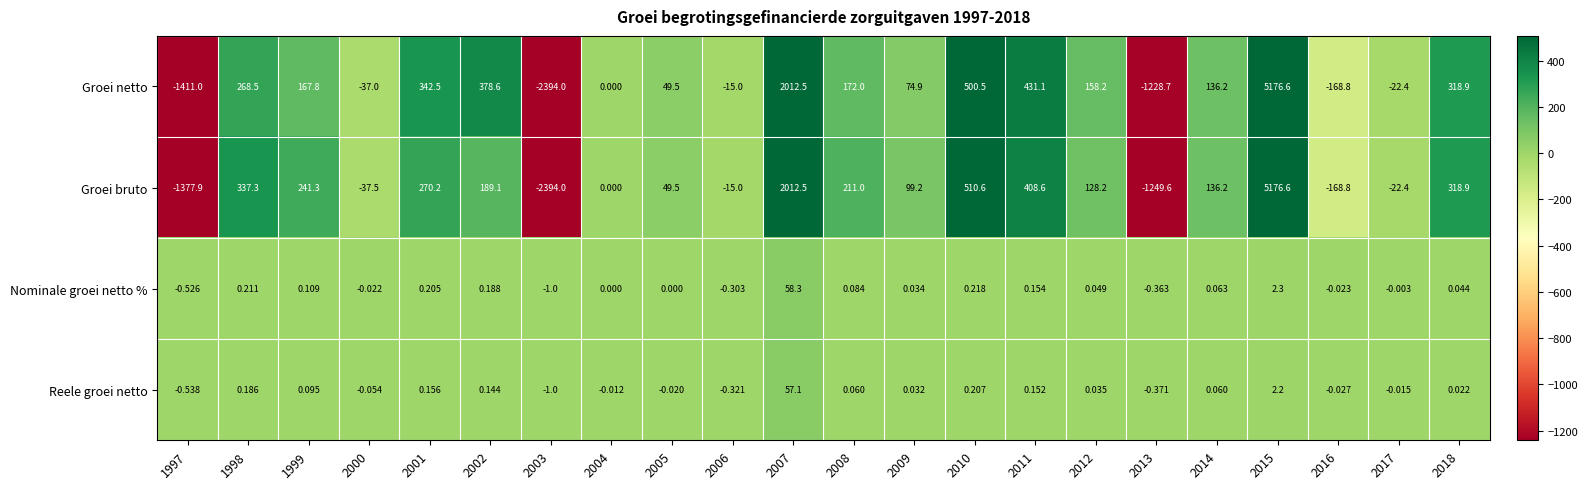

At which category is the sum across all series the highest?

2015